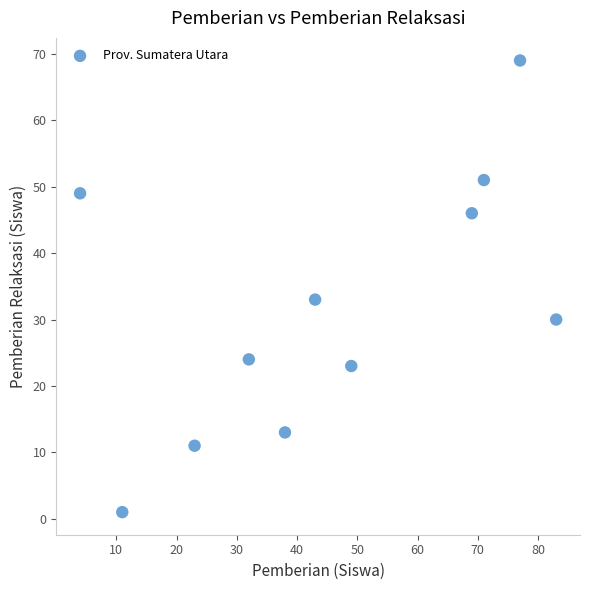

What is the average X value?

45